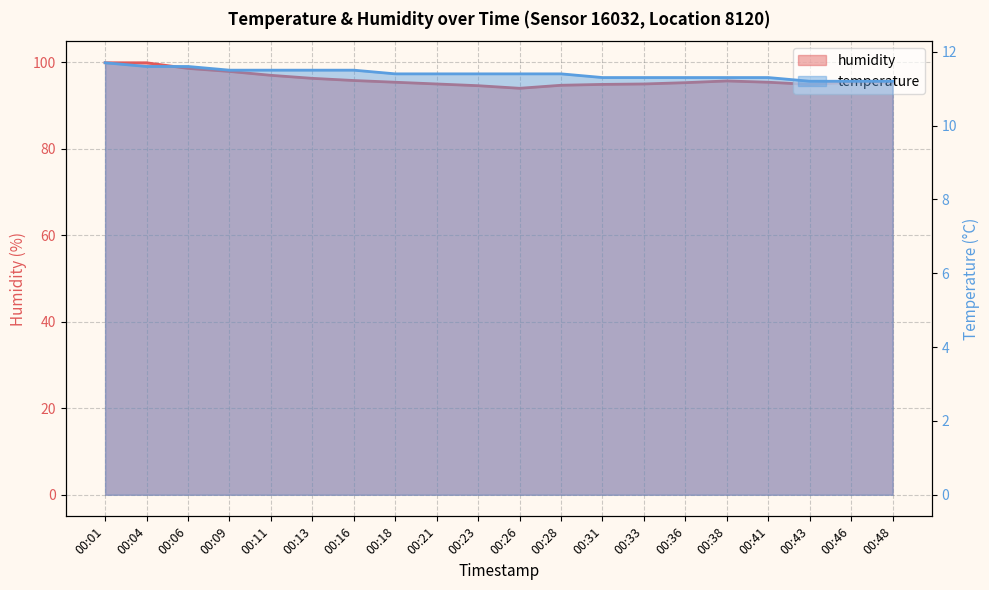

What is the difference between the temperature values at 00:43 and 00:13?

0.3